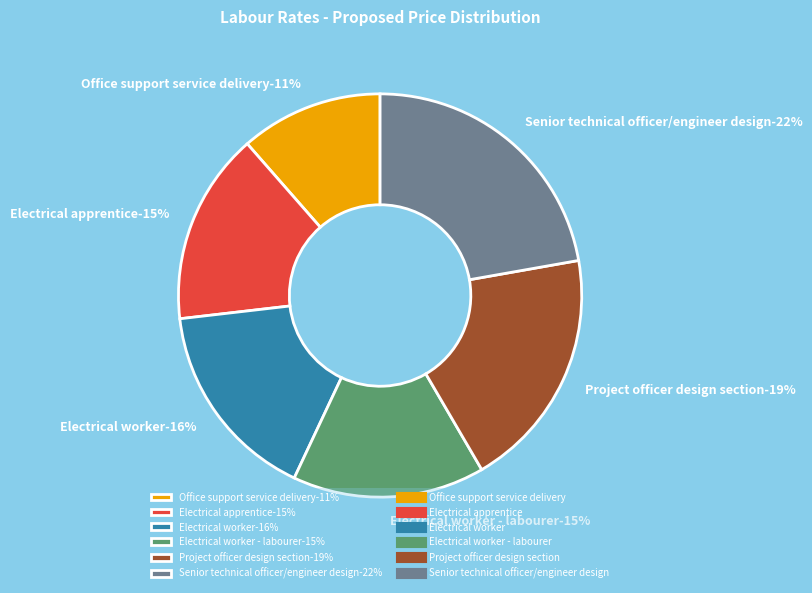

Combined, what portion of the pie is Senior technical officer/engineer design and Electrical worker?

38.4%